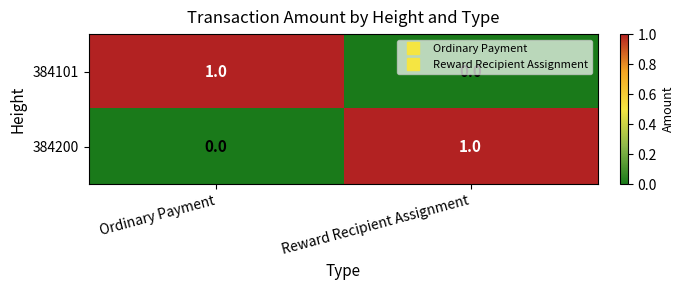

Count the number of categories in the chart.

2